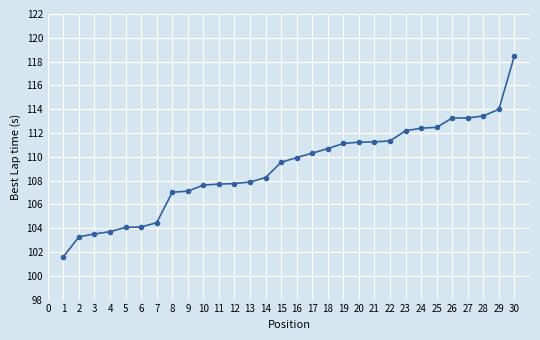

What is the average value?

109.1